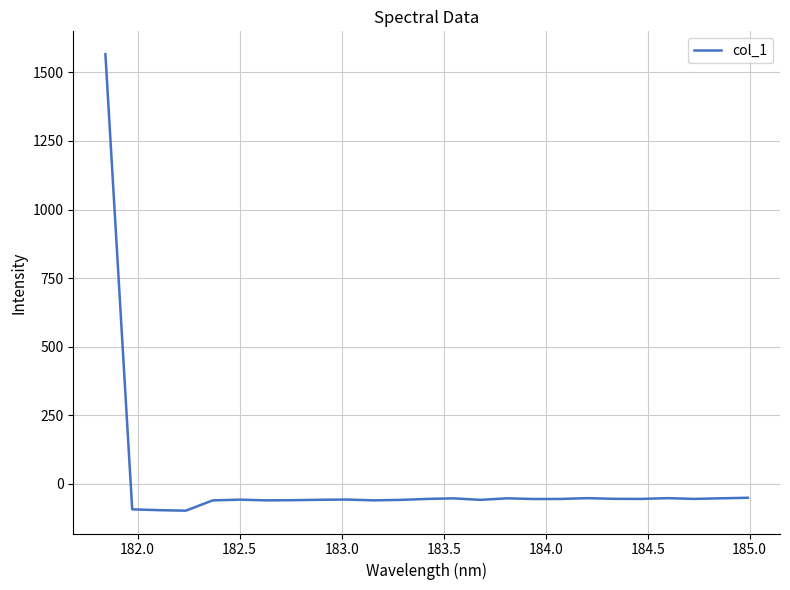

What is the smallest value displayed?

-98.3